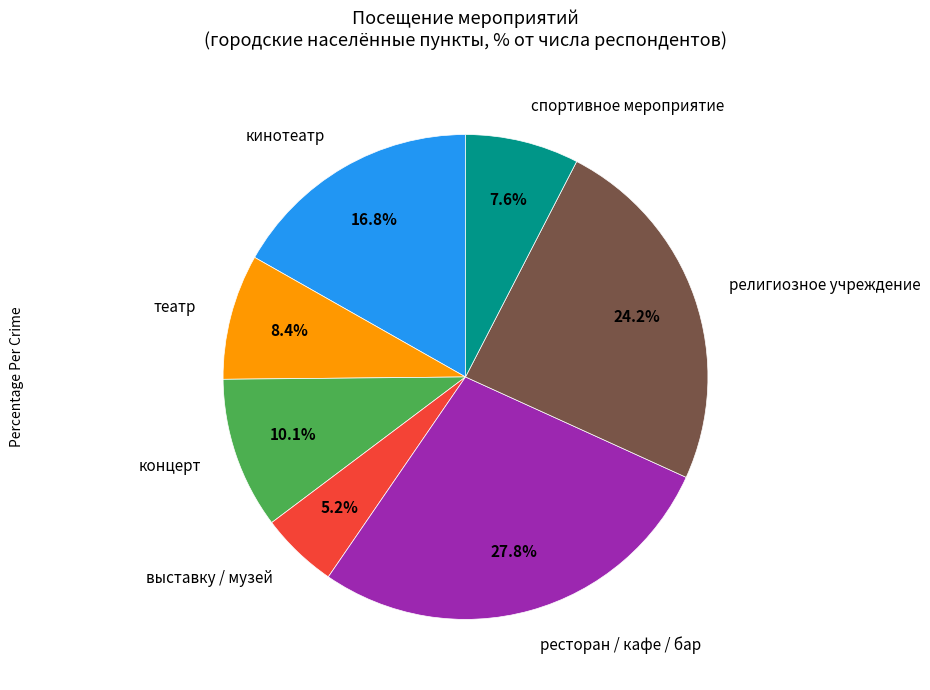

What percentage is the кинотеатр slice, to the nearest percent?

17%